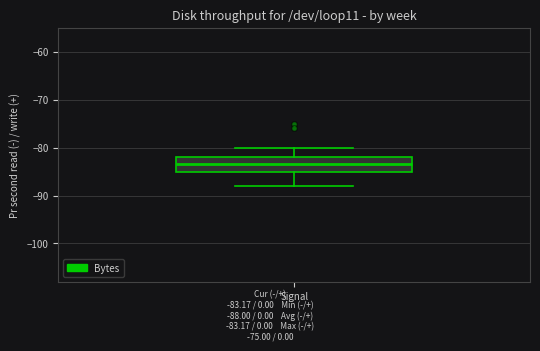

Where does the upper whisker of the box for Signal end on the y-axis? The values are not printed on the chart, so give them approximately, as read against the axis.

-80